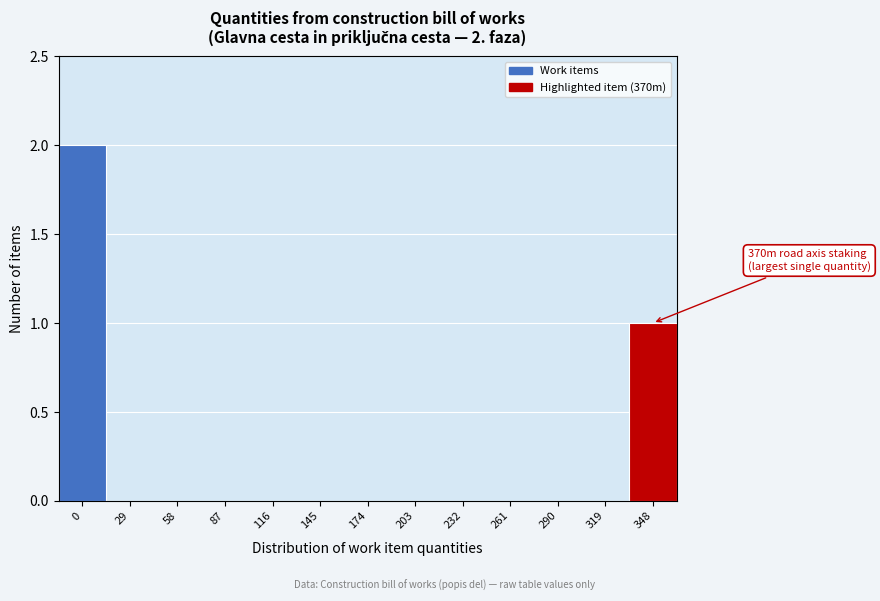

Reading right to left, extract all data points from this chart.

348=1	319=0	290=0	261=0	232=0	203=0	174=0	145=0	116=0	87=0	58=0	29=0	0=2